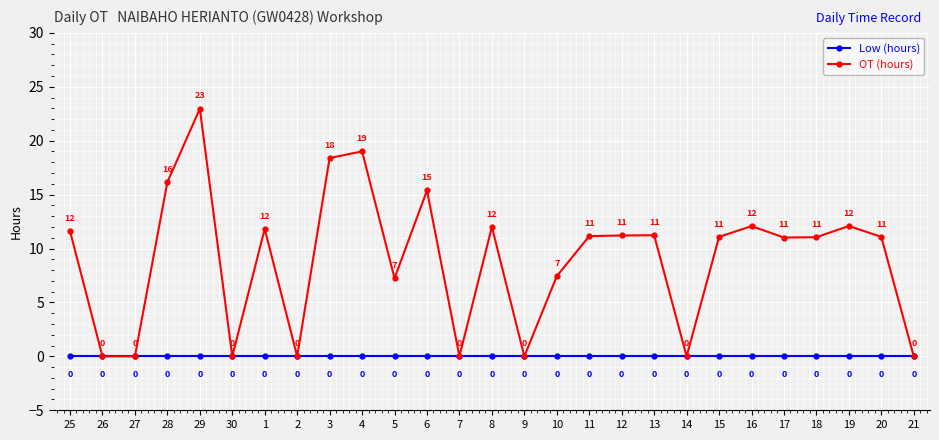

Is the value of Low (hours) at 13 greater than the value of OT (hours) at 4?

No